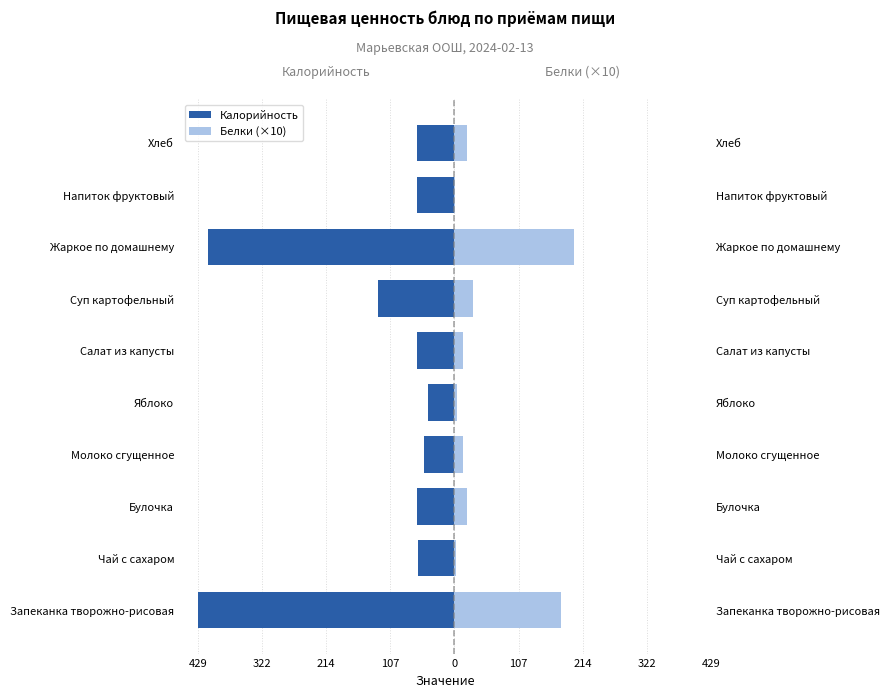

Reading right to left, what are all the values shown in this chart?

Калорийность: -62.5	-62.7	-411.9	-127.9	-63.0	-44.4	-51.6	-62.5	-61.3	-429.5
Белки (×10): 20.3	1.0	199.8	31.5	15.0	4.0	15.0	20.3	2.0	179.2